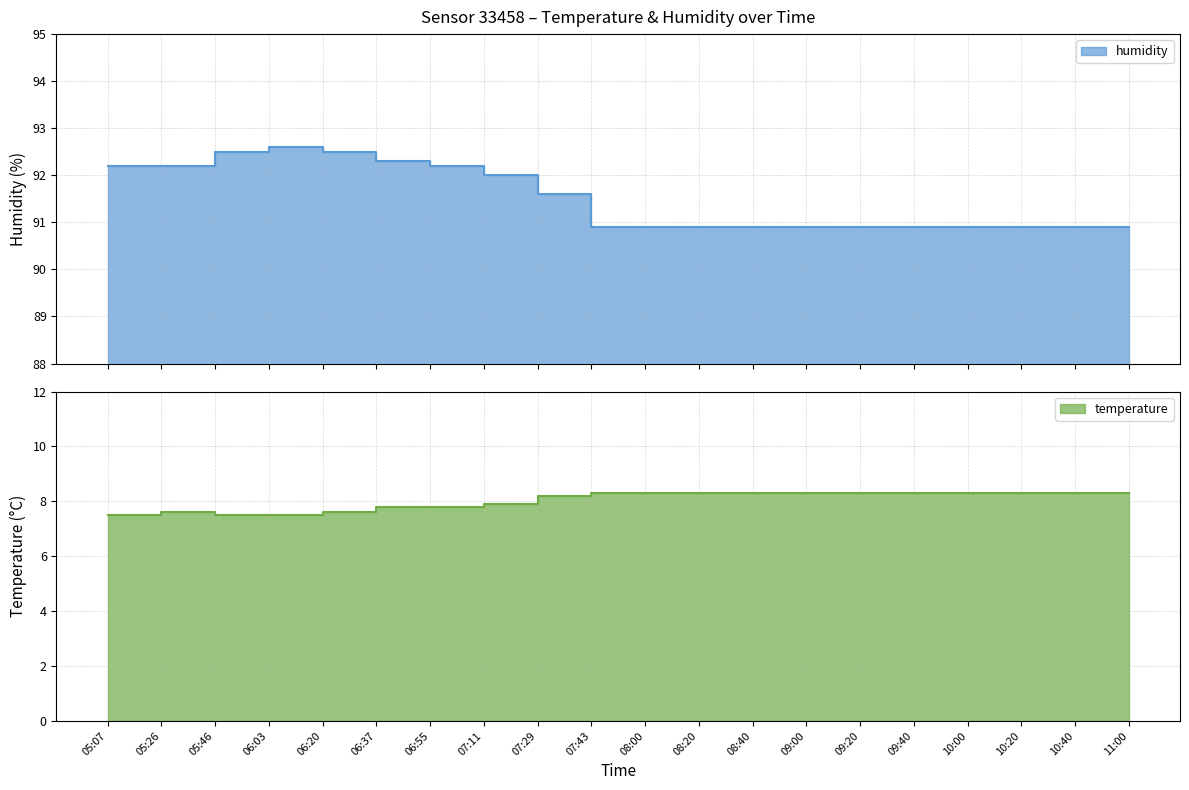

Is the value of humidity at 05:26 greater than the value of temperature at 06:03?

Yes